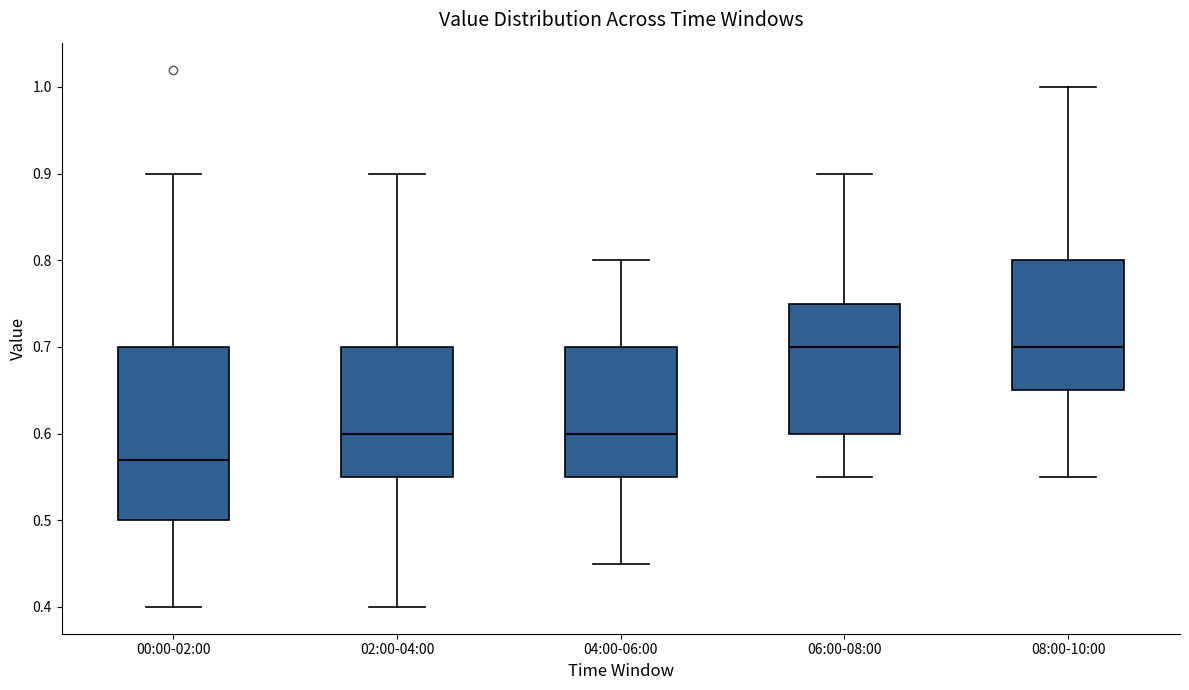

Reading left to right, read every box against the y-axis: the position of its median line, the range the box covers, and the ends of its whiskers. The values are not printed on the chart, so give them approximately, as read against the axis.

00:00-02:00: median 0.57, box 0.50 to 0.70, whiskers 0.40 to 0.90
02:00-04:00: median 0.60, box 0.55 to 0.70, whiskers 0.40 to 0.90
04:00-06:00: median 0.60, box 0.55 to 0.70, whiskers 0.45 to 0.80
06:00-08:00: median 0.70, box 0.60 to 0.75, whiskers 0.55 to 0.90
08:00-10:00: median 0.70, box 0.65 to 0.80, whiskers 0.55 to 1.00